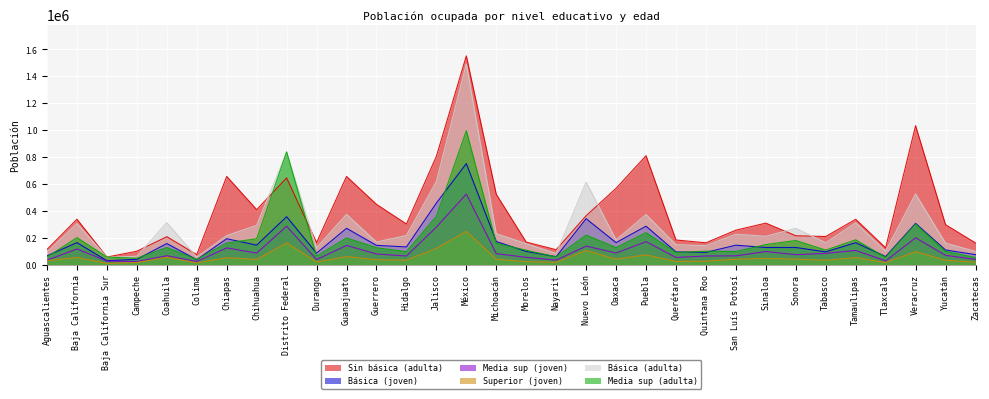

What position from the left is Nayarit?

18